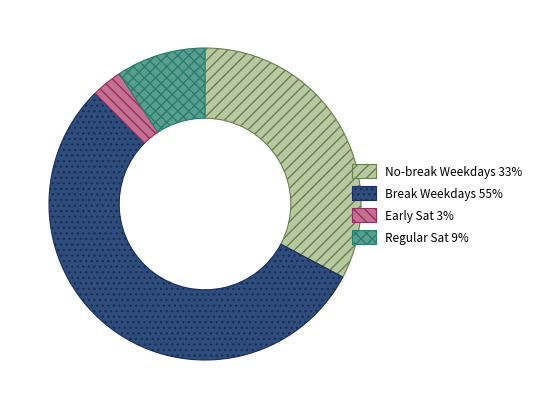

Is there a majority slice in this chart?

Yes